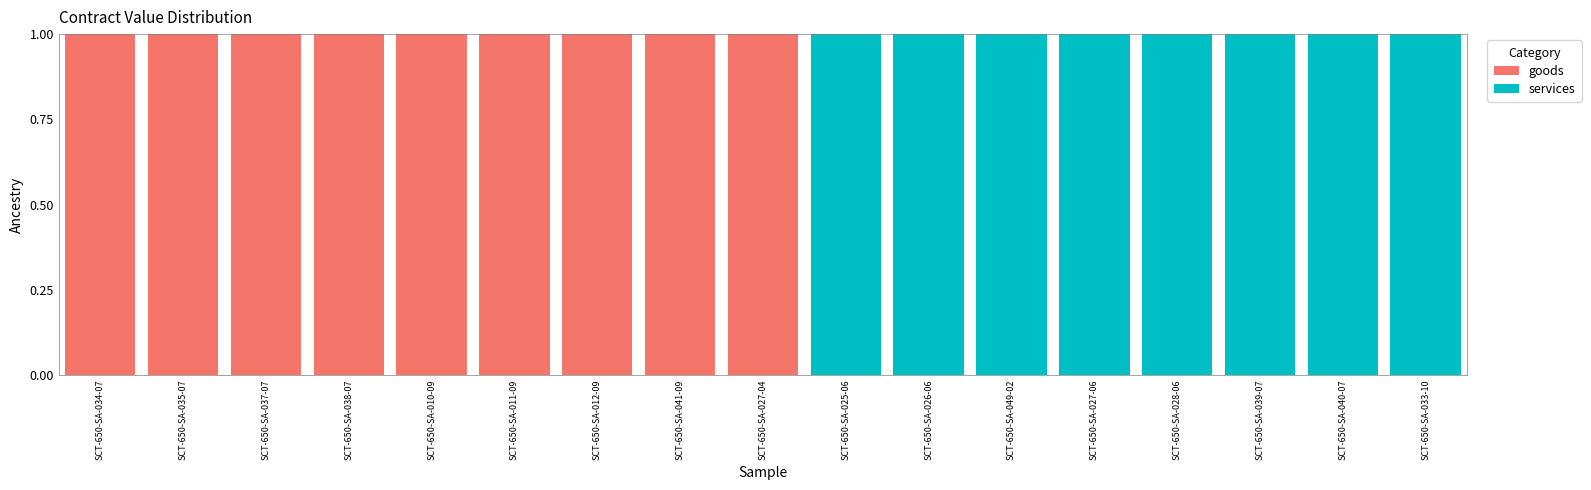

True or false: goods has a value of 0 at SCT-650-SA-038-07.

False